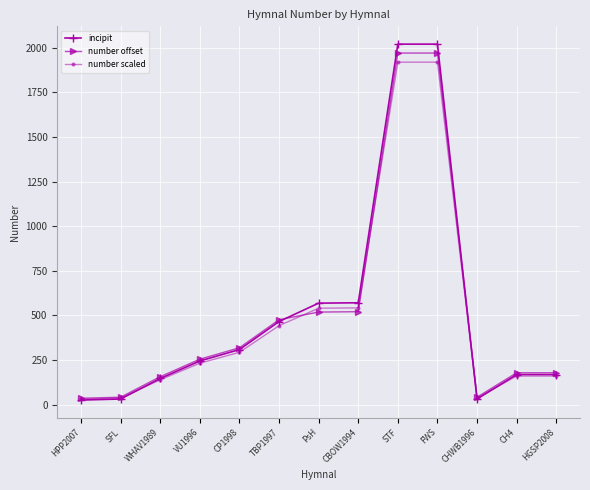

Is the value of number offset at WHAV1989 greater than the value of number scaled at CP1998?

No